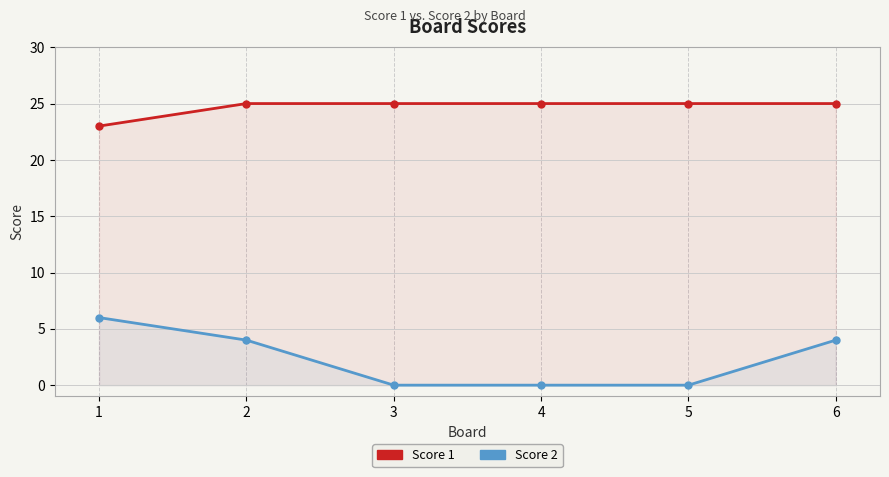

Which series has the largest total across all categories?

Score 1